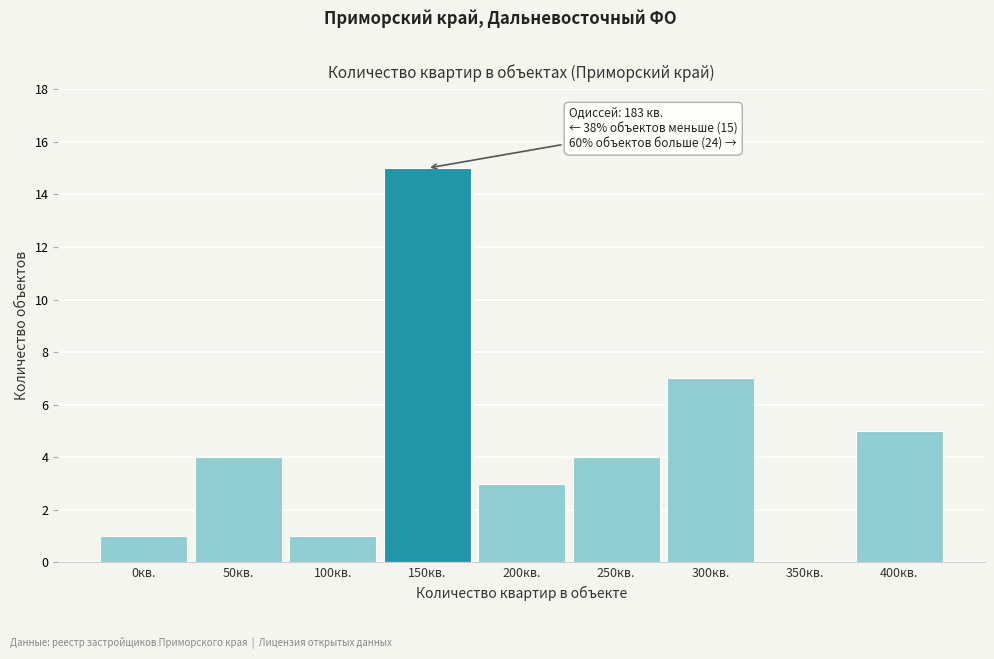

Reading left to right, what are all the values shown in this chart?

0кв.=1	50кв.=4	100кв.=1	150кв.=15	200кв.=3	250кв.=4	300кв.=7	350кв.=0	400кв.=5